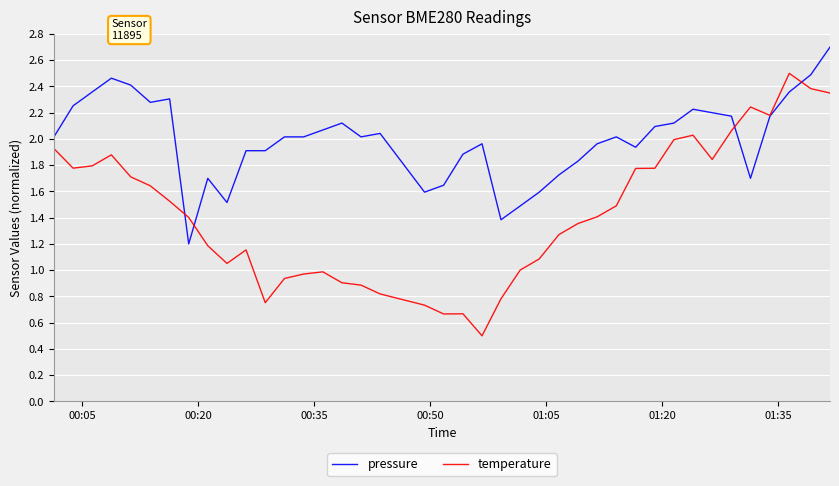

Rank the series by their maximum value, from lowest to highest.

temperature, pressure